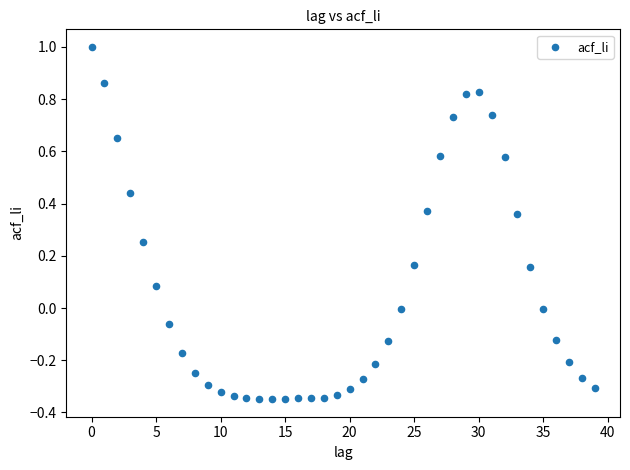

What is the range of Y values (max minus min)?

1.3